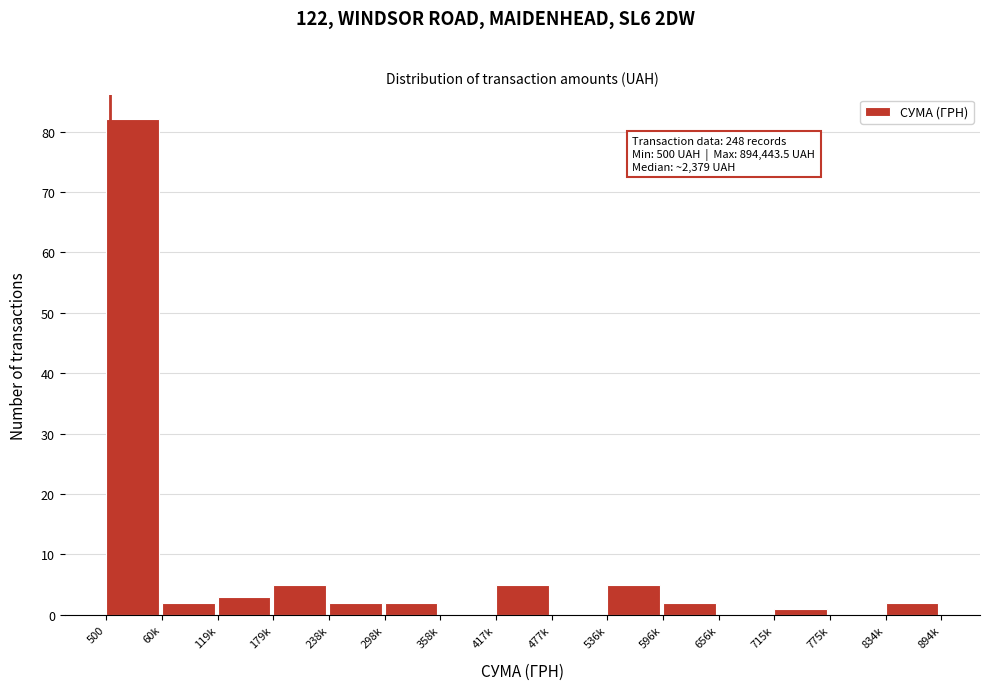

Reading left to right, what are all the values shown in this chart?

500=82	60k=2	119k=3	179k=5	238k=2	298k=2	358k=0	417k=5	477k=0	536k=5	596k=2	656k=0	715k=1	775k=0	834k=2